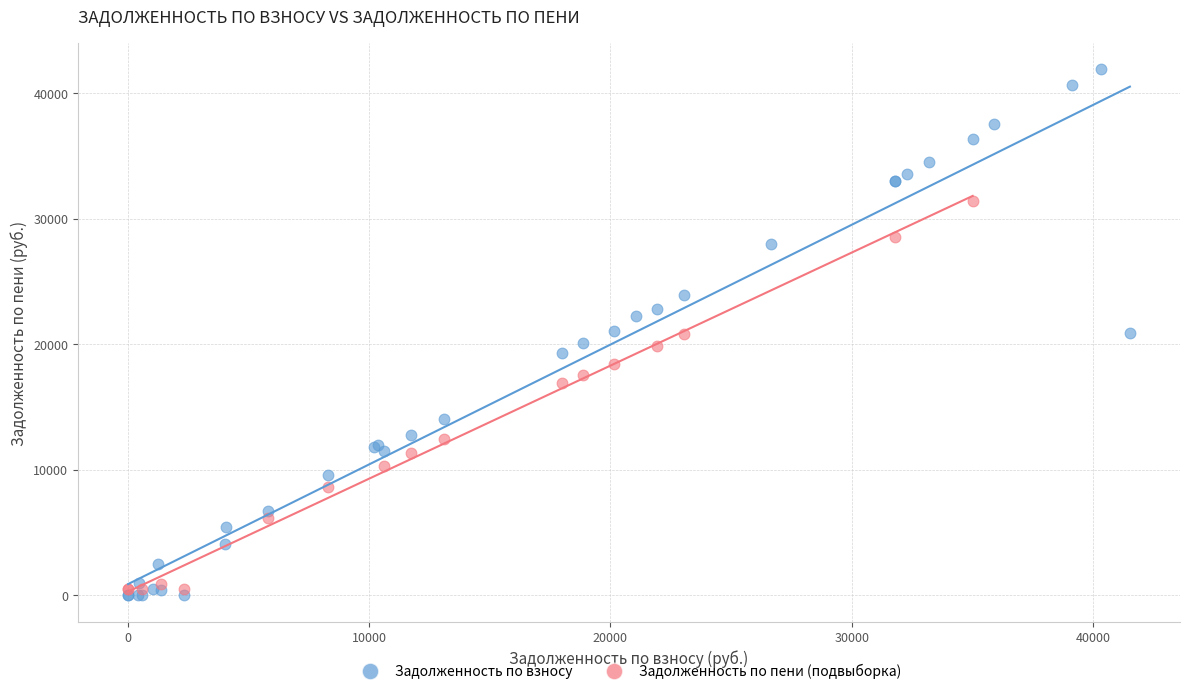

Which series contains the highest Y value?

Задолженность по взносу